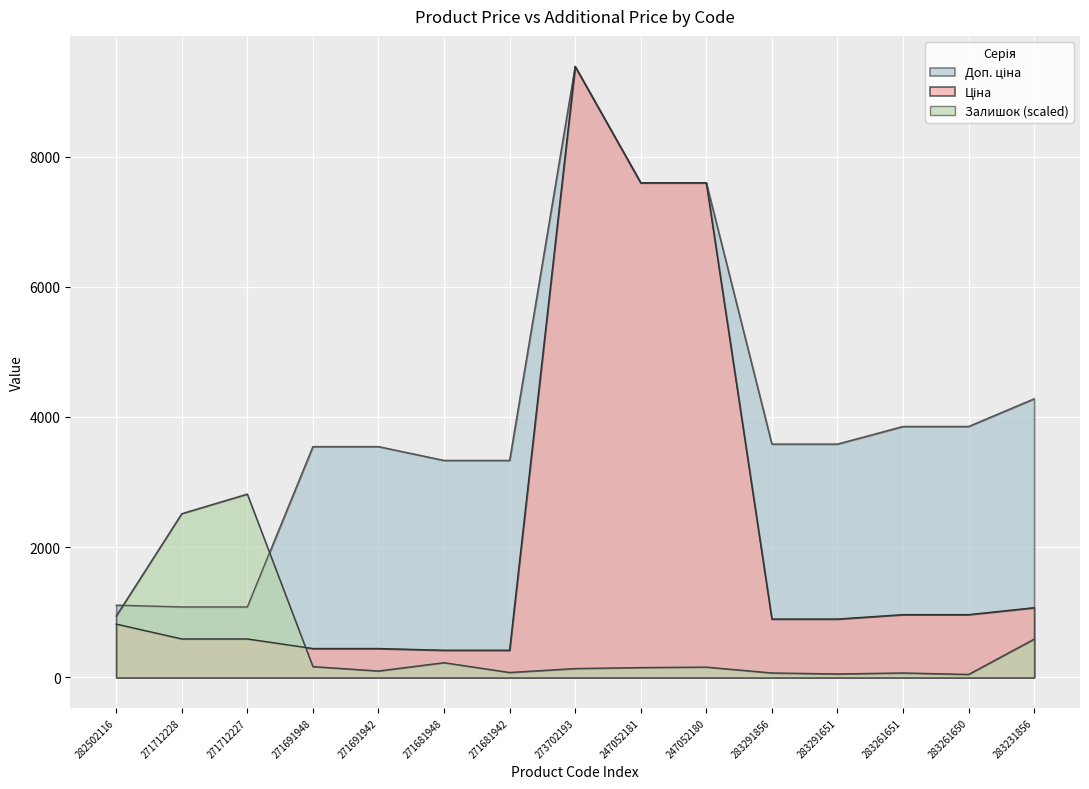

The Залишок series shows 93.1 at 283261651. True or false?

False